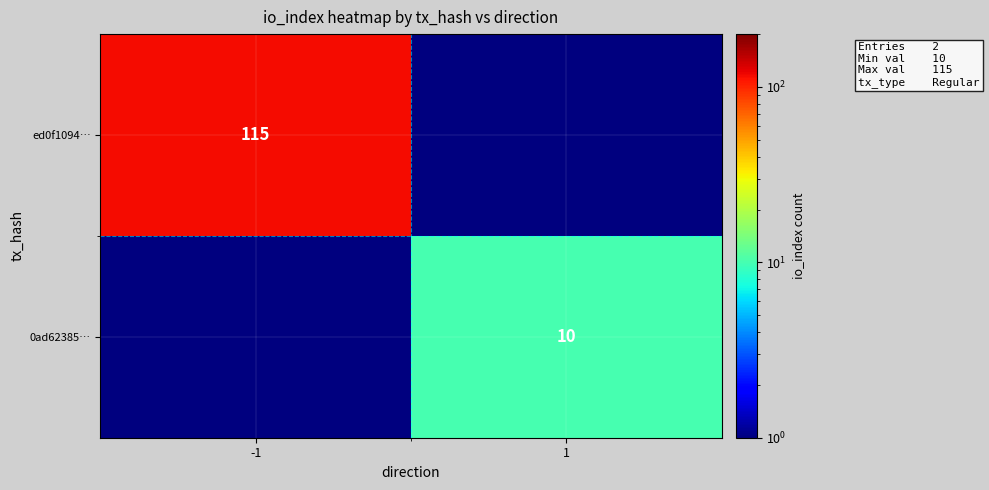

Is it true that 0ad62385… equals 5.9 at 1?

False